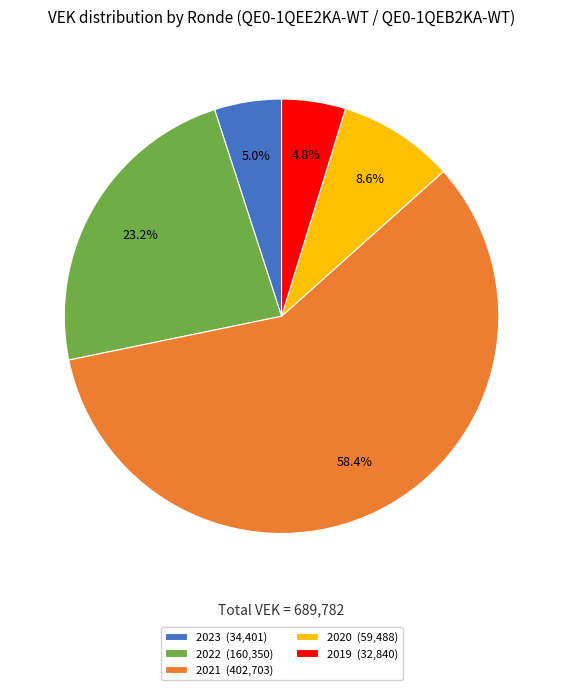

Which has a higher value, 2021 (402,703) or 2019 (32,840)?

2021 (402,703)